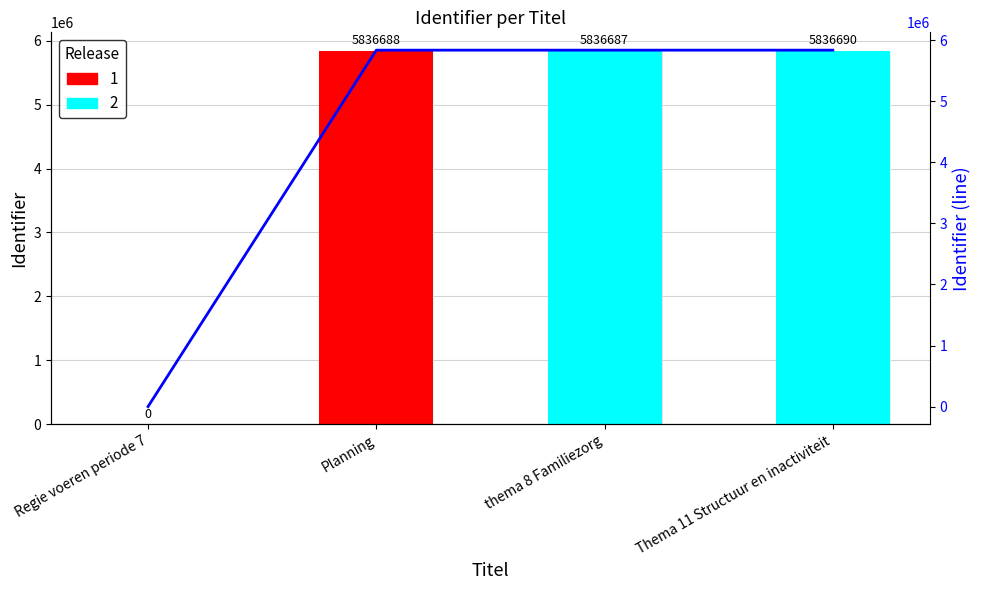

True or false: the data shows 5836687 at thema 8 Familiezorg.

True